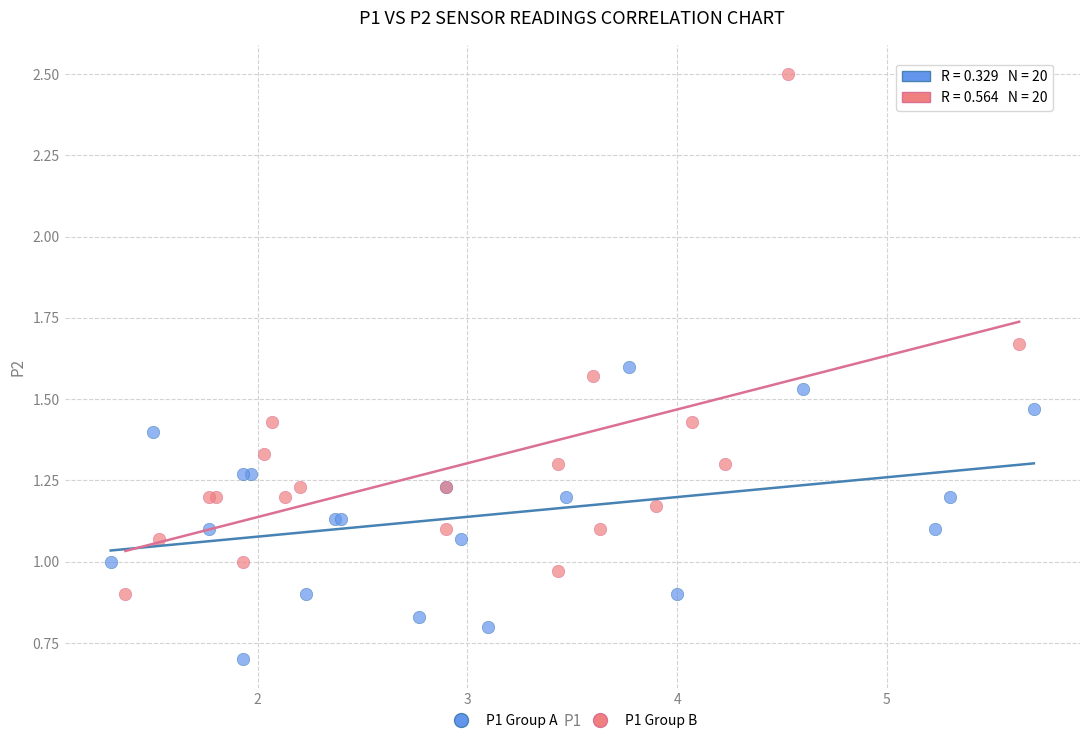

Which series contains the highest Y value?

P1 Group B